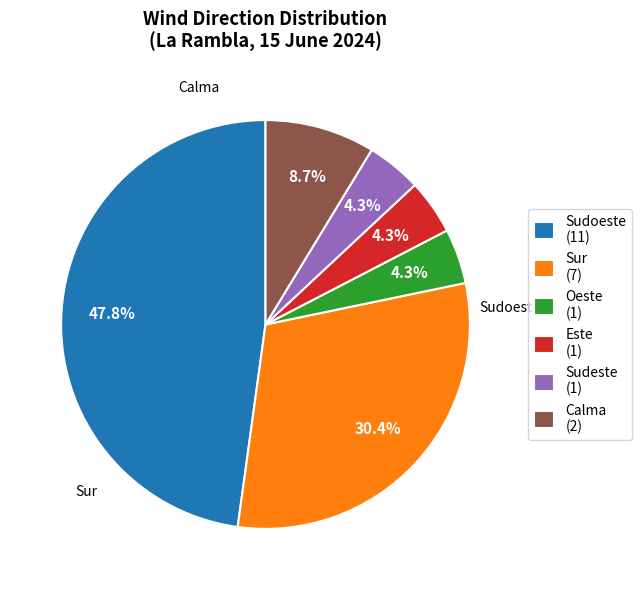

Is there any slice that represents more than half of the pie?

No